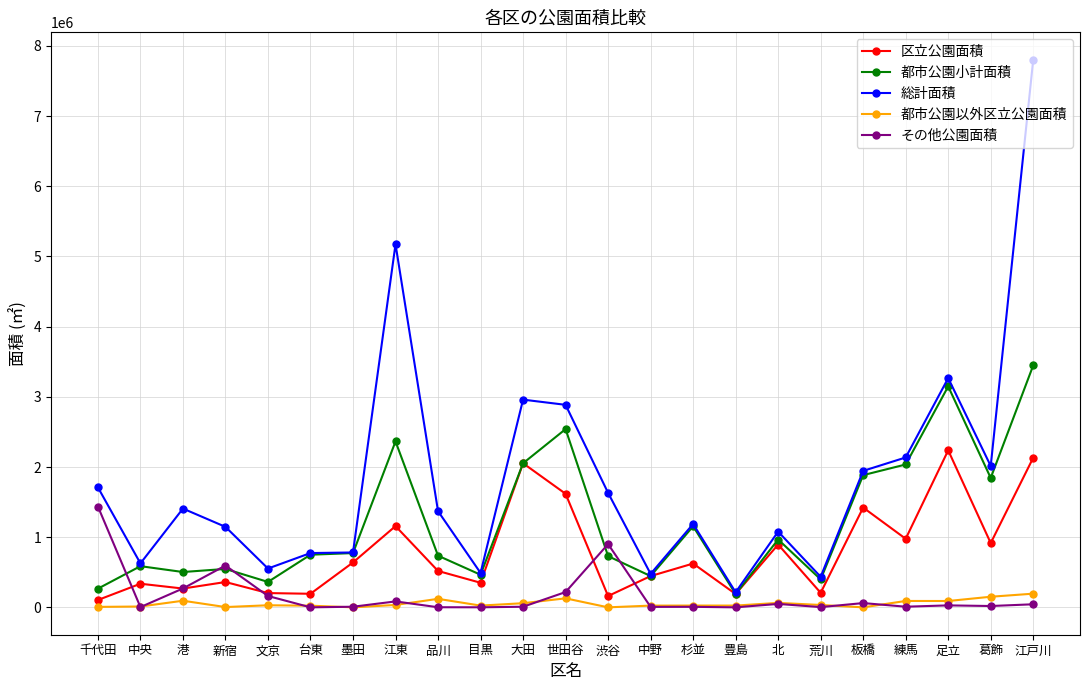

The 都市公園小計面積 series shows 1003211.9 at 渋谷. True or false?

False